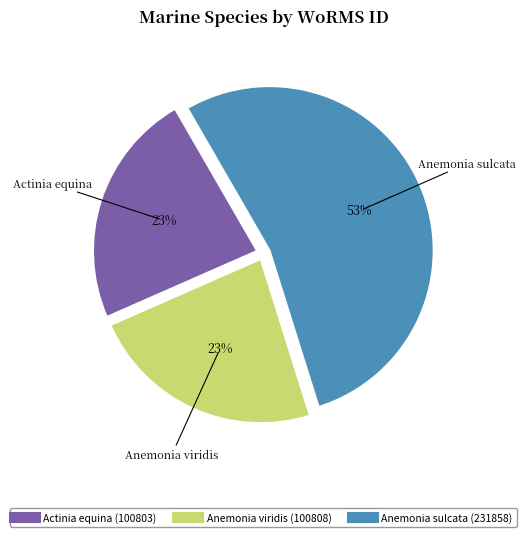

What is the ratio of the value at Anemonia sulcata to the value at Anemonia viridis?

2.3